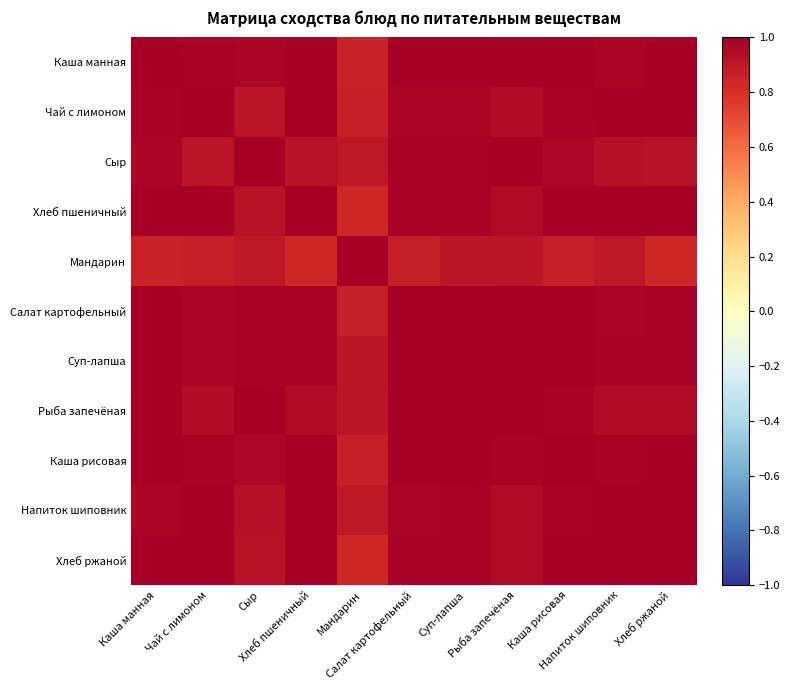

Reading right to left, transcribe all the data shown in this chart.

Каша манная: Хлеб ржаной=1.0	Напиток шиповник=1.0	Каша рисовая=1.0	Рыба запечёная=1.0	Суп-лапша=1.0	Салат картофельный=1.0	Мандарин=0.9	Хлеб пшеничный=1.0	Сыр=1.0	Чай с лимоном=1.0	Каша манная=1.0
Чай с лимоном: Хлеб ржаной=1.0	Напиток шиповник=1.0	Каша рисовая=1.0	Рыба запечёная=0.9	Суп-лапша=1.0	Салат картофельный=1.0	Мандарин=0.9	Хлеб пшеничный=1.0	Сыр=0.9	Чай с лимоном=1.0	Каша манная=1.0
Сыр: Хлеб ржаной=0.9	Напиток шиповник=0.9	Каша рисовая=1.0	Рыба запечёная=1.0	Суп-лапша=1.0	Салат картофельный=1.0	Мандарин=0.9	Хлеб пшеничный=0.9	Сыр=1.0	Чай с лимоном=0.9	Каша манная=1.0
Хлеб пшеничный: Хлеб ржаной=1.0	Напиток шиповник=1.0	Каша рисовая=1.0	Рыба запечёная=0.9	Суп-лапша=1.0	Салат картофельный=1.0	Мандарин=0.8	Хлеб пшеничный=1.0	Сыр=0.9	Чай с лимоном=1.0	Каша манная=1.0
Мандарин: Хлеб ржаной=0.8	Напиток шиповник=0.9	Каша рисовая=0.9	Рыба запечёная=0.9	Суп-лапша=0.9	Салат картофельный=0.9	Мандарин=1.0	Хлеб пшеничный=0.8	Сыр=0.9	Чай с лимоном=0.9	Каша манная=0.9
Салат картофельный: Хлеб ржаной=1.0	Напиток шиповник=1.0	Каша рисовая=1.0	Рыба запечёная=1.0	Суп-лапша=1.0	Салат картофельный=1.0	Мандарин=0.9	Хлеб пшеничный=1.0	Сыр=1.0	Чай с лимоном=1.0	Каша манная=1.0
Суп-лапша: Хлеб ржаной=1.0	Напиток шиповник=1.0	Каша рисовая=1.0	Рыба запечёная=1.0	Суп-лапша=1.0	Салат картофельный=1.0	Мандарин=0.9	Хлеб пшеничный=1.0	Сыр=1.0	Чай с лимоном=1.0	Каша манная=1.0
Рыба запечёная: Хлеб ржаной=0.9	Напиток шиповник=0.9	Каша рисовая=1.0	Рыба запечёная=1.0	Суп-лапша=1.0	Салат картофельный=1.0	Мандарин=0.9	Хлеб пшеничный=0.9	Сыр=1.0	Чай с лимоном=0.9	Каша манная=1.0
Каша рисовая: Хлеб ржаной=1.0	Напиток шиповник=1.0	Каша рисовая=1.0	Рыба запечёная=1.0	Суп-лапша=1.0	Салат картофельный=1.0	Мандарин=0.9	Хлеб пшеничный=1.0	Сыр=1.0	Чай с лимоном=1.0	Каша манная=1.0
Напиток шиповник: Хлеб ржаной=1.0	Напиток шиповник=1.0	Каша рисовая=1.0	Рыба запечёная=0.9	Суп-лапша=1.0	Салат картофельный=1.0	Мандарин=0.9	Хлеб пшеничный=1.0	Сыр=0.9	Чай с лимоном=1.0	Каша манная=1.0
Хлеб ржаной: Хлеб ржаной=1.0	Напиток шиповник=1.0	Каша рисовая=1.0	Рыба запечёная=0.9	Суп-лапша=1.0	Салат картофельный=1.0	Мандарин=0.8	Хлеб пшеничный=1.0	Сыр=0.9	Чай с лимоном=1.0	Каша манная=1.0